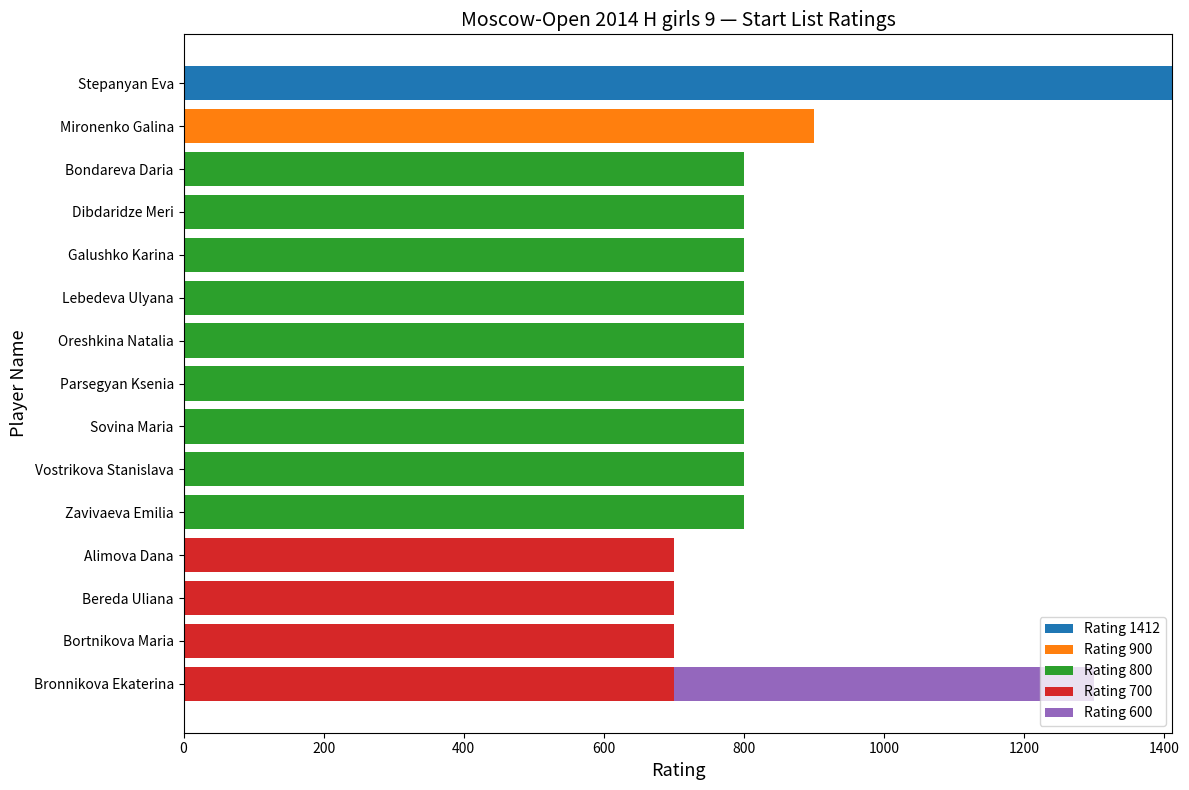

True or false: Rating 1412 has a value of 0 at Mironenko Galina.

True